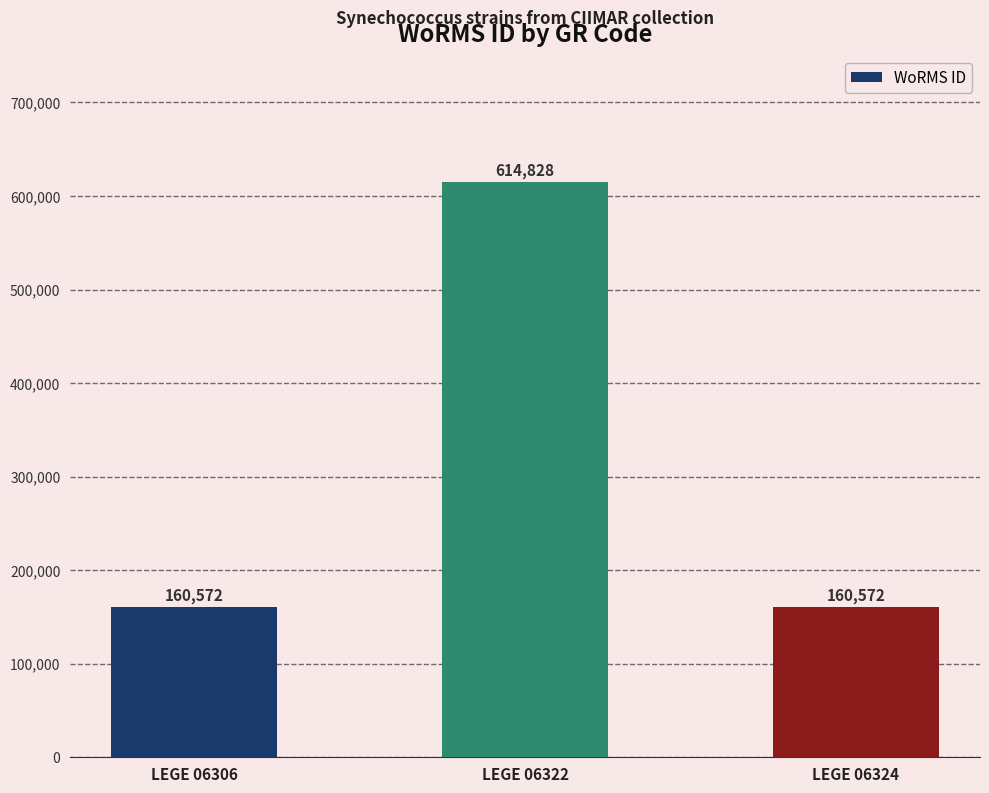

Reading right to left, transcribe all the data shown in this chart.

160572	614828	160572